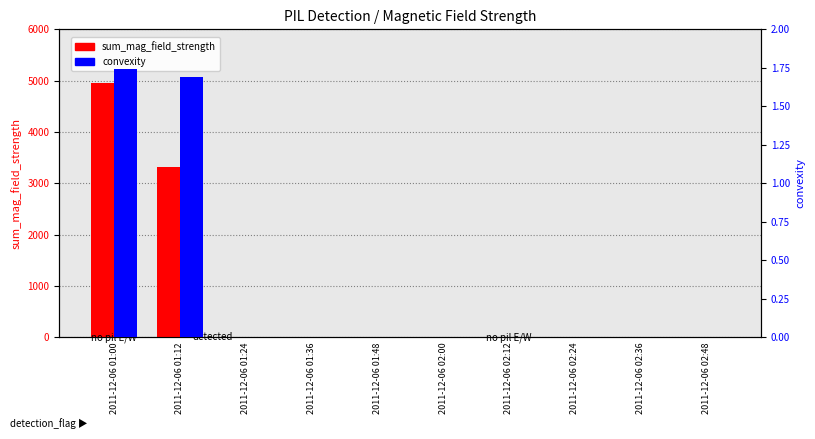

Reading left to right, extract all data points from this chart.

sum_mag_field_strength: 2011-12-06 01:00=4949.1	2011-12-06 01:12=3315.6	2011-12-06 01:24=0.0	2011-12-06 01:36=0.0	2011-12-06 01:48=0.0	2011-12-06 02:00=0.0	2011-12-06 02:12=0.0	2011-12-06 02:24=0.0	2011-12-06 02:36=0.0	2011-12-06 02:48=0.0
convexity: 2011-12-06 01:00=1.7	2011-12-06 01:12=1.7	2011-12-06 01:24=0.0	2011-12-06 01:36=0.0	2011-12-06 01:48=0.0	2011-12-06 02:00=0.0	2011-12-06 02:12=0.0	2011-12-06 02:24=0.0	2011-12-06 02:36=0.0	2011-12-06 02:48=0.0